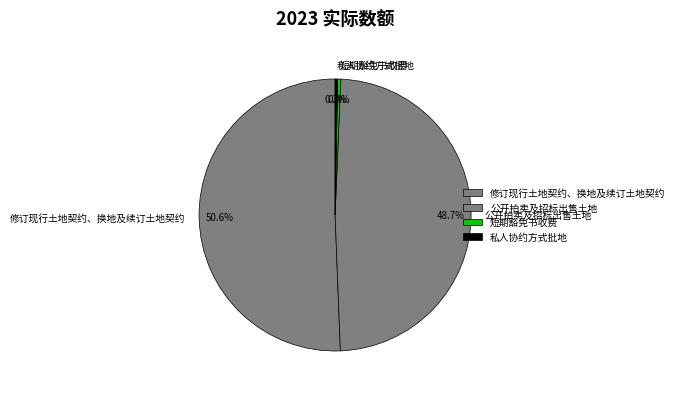

Which slice is the largest?

修订现行土地契约、换地及续订土地契约